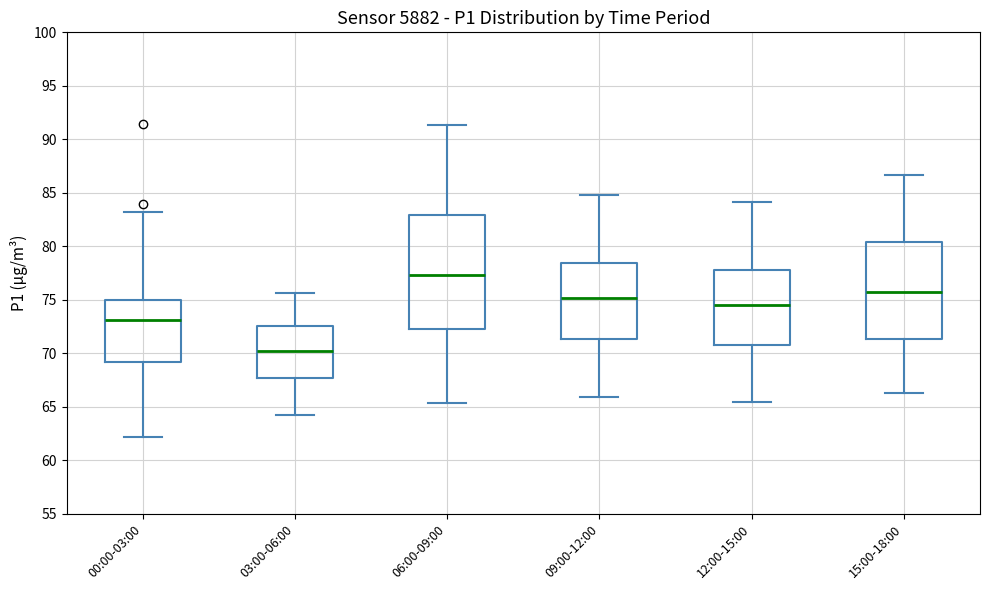

Which box has the highest median line?

06:00-09:00